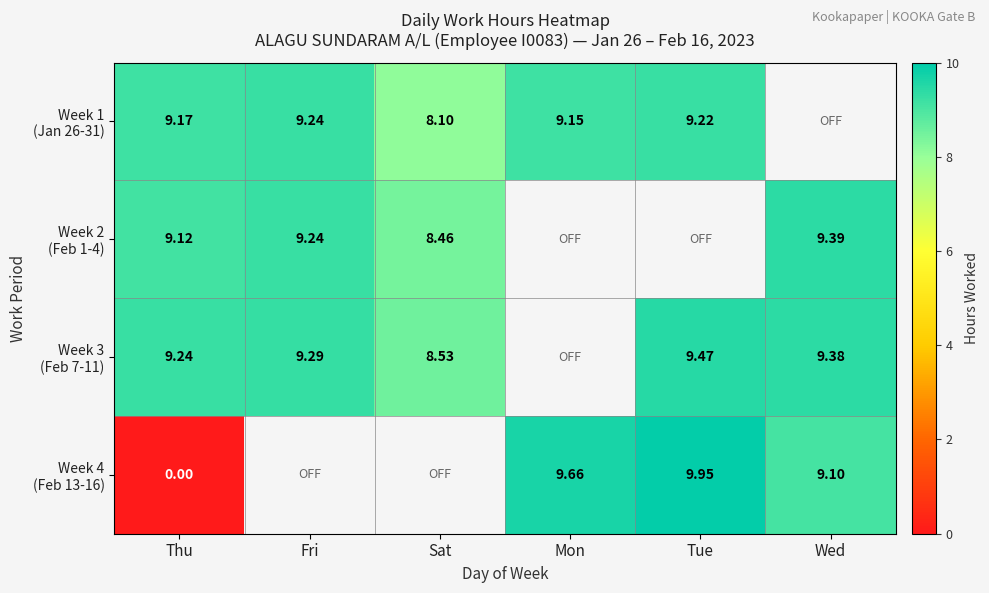

Which series has the largest range (max minus min)?

Week 4 (Feb 13-16)